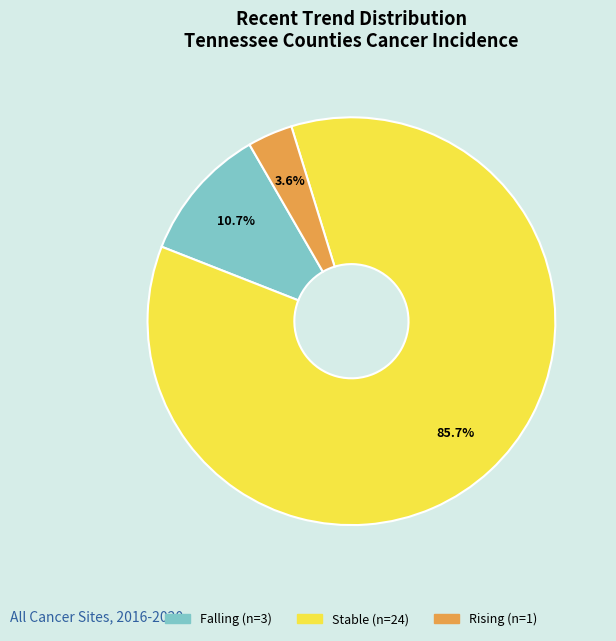

Does any single category account for the majority?

Yes